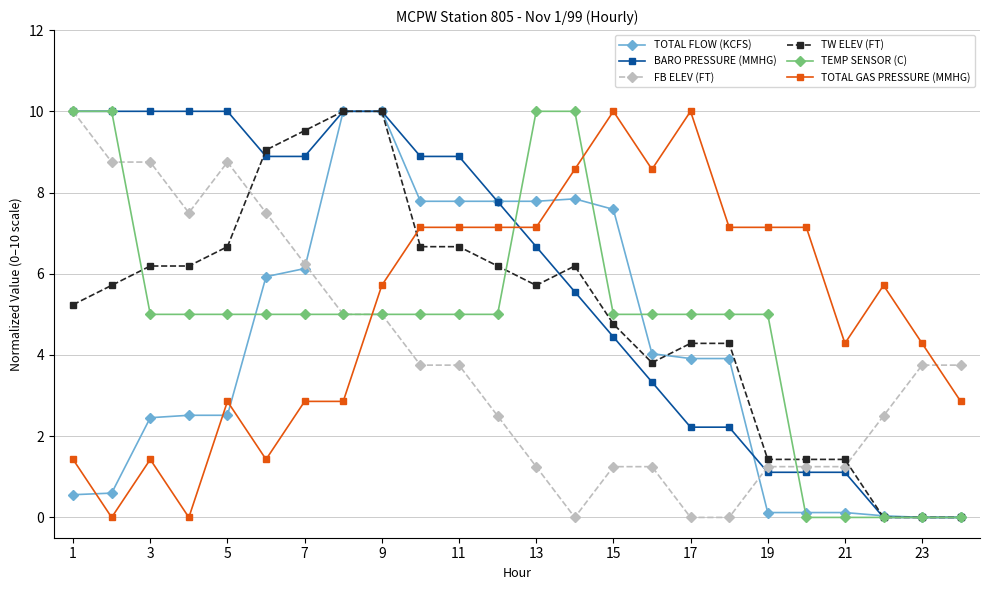

Does the chart display data point markers on the line(s)?

Yes